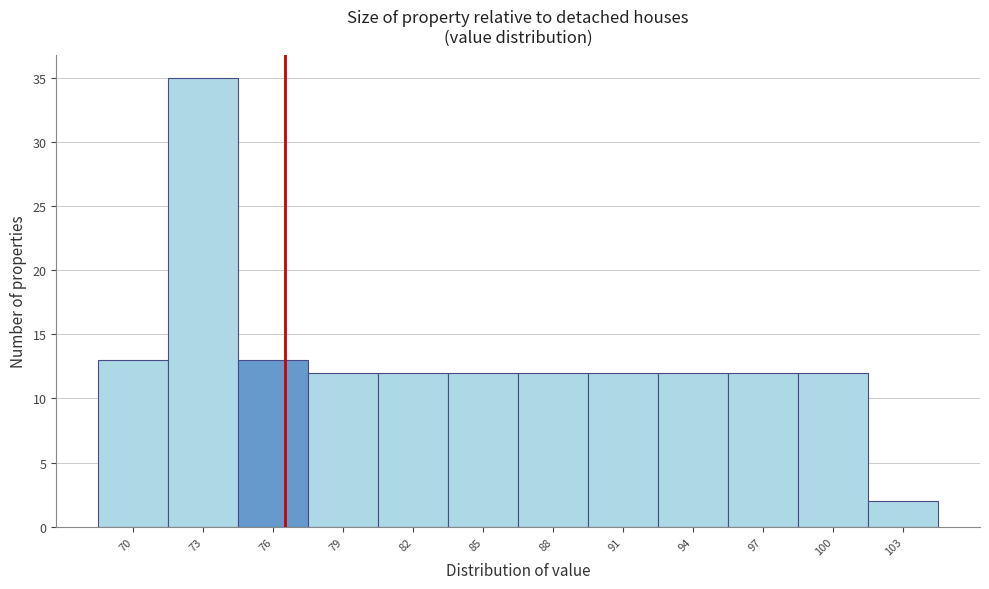

Over which range of the x-axis is the bar tallest?

71.5 to 74.5